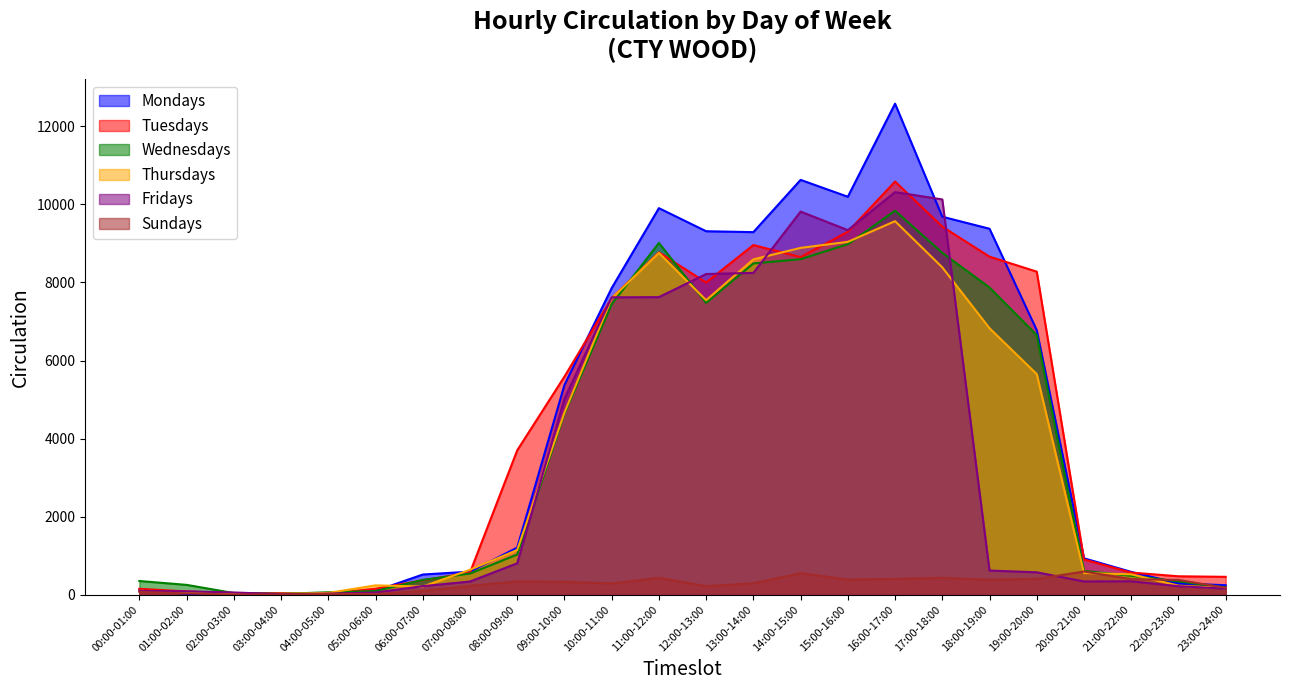

Which category has the highest value in the Fridays series?

16:00-17:00